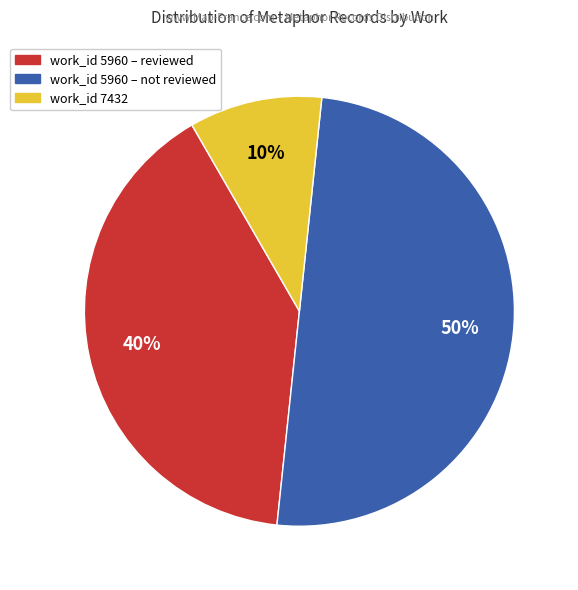

To the nearest percent, what is the average slice percentage?

33%